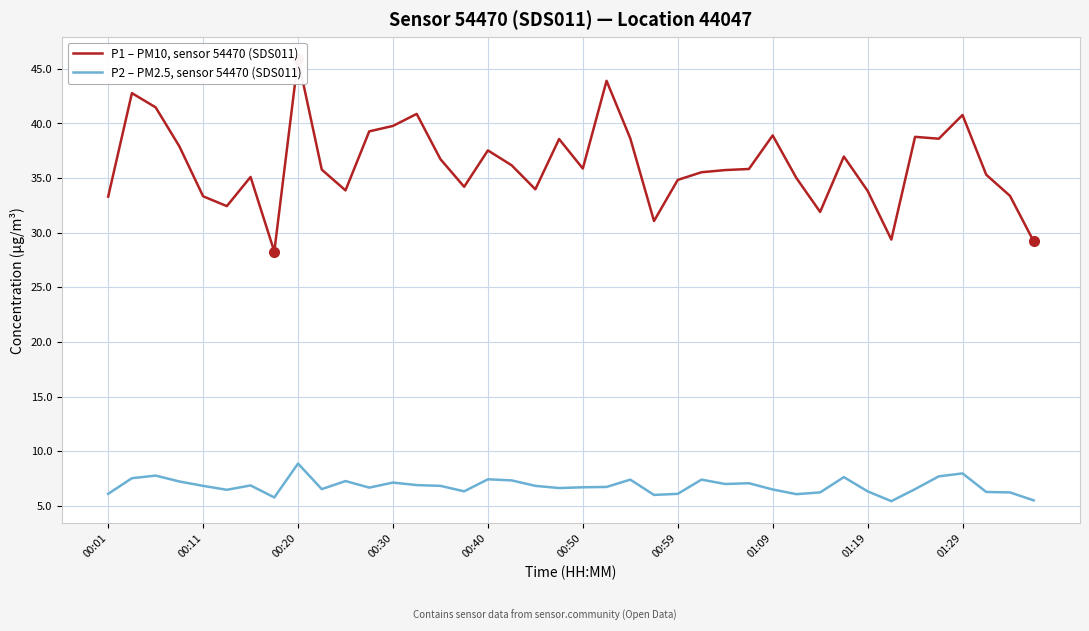

List the series in order of their overall mean, lowest first.

P2 – PM2.5, sensor 54470 (SDS011), P1 – PM10, sensor 54470 (SDS011)